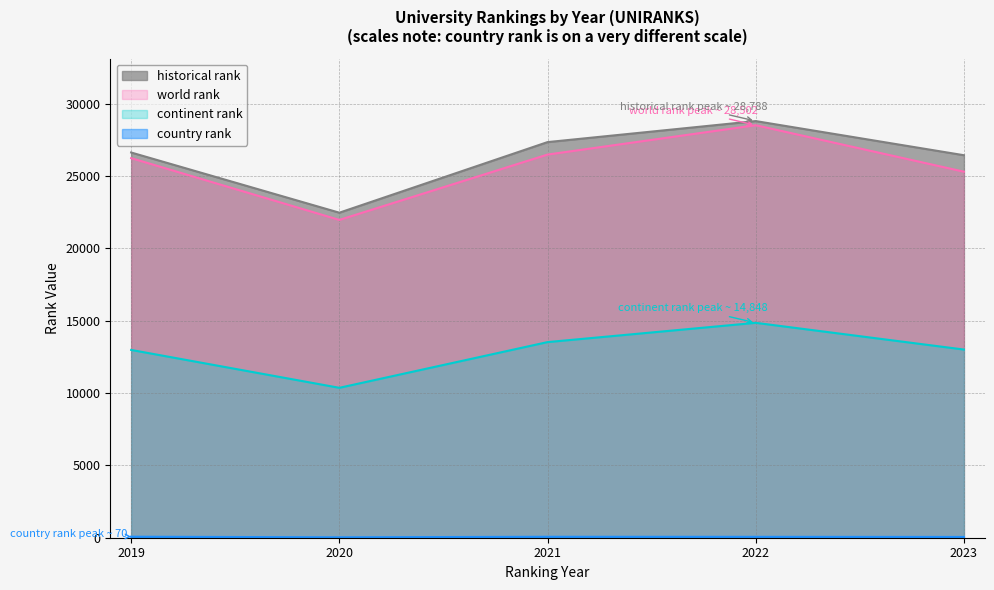

What is the difference between the maximum and minimum values in the world rank series?

6544.0